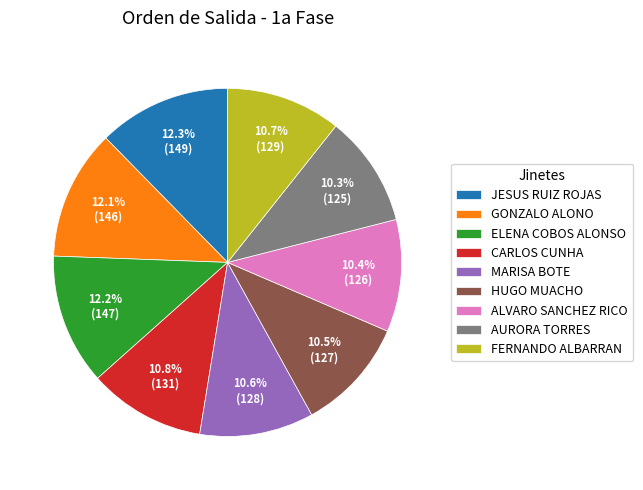

To the nearest percent, what is the combined percentage of AURORA TORRES and FERNANDO ALBARRAN?

21%